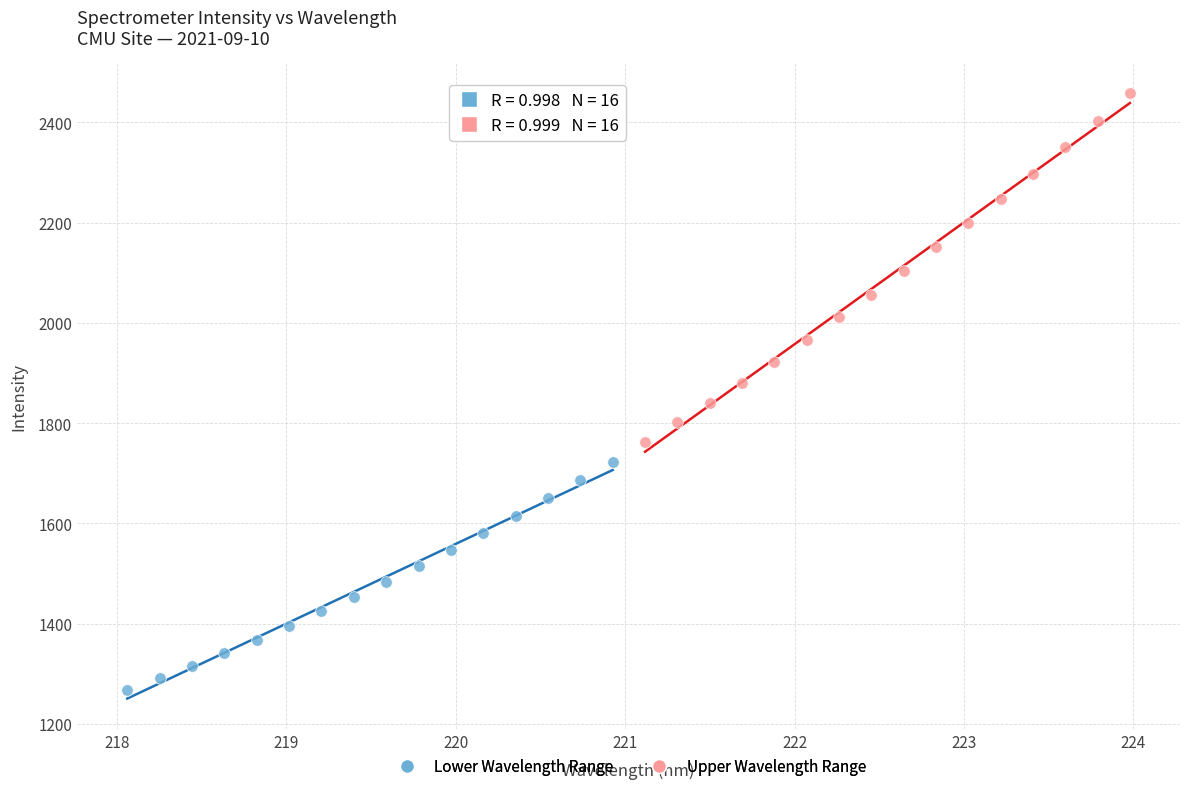

Which series contains the highest Y value?

Upper Wavelength Range